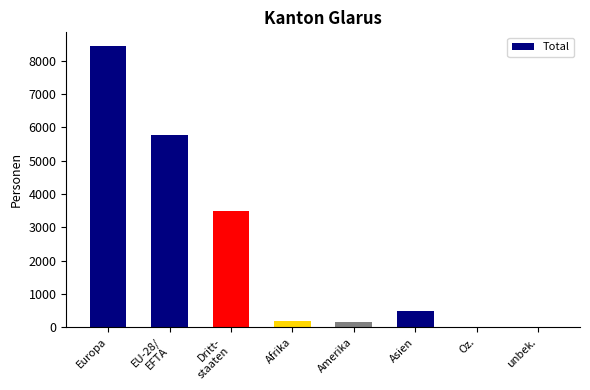

Where is the data nearest to the value 4219?

Dritt-
staaten